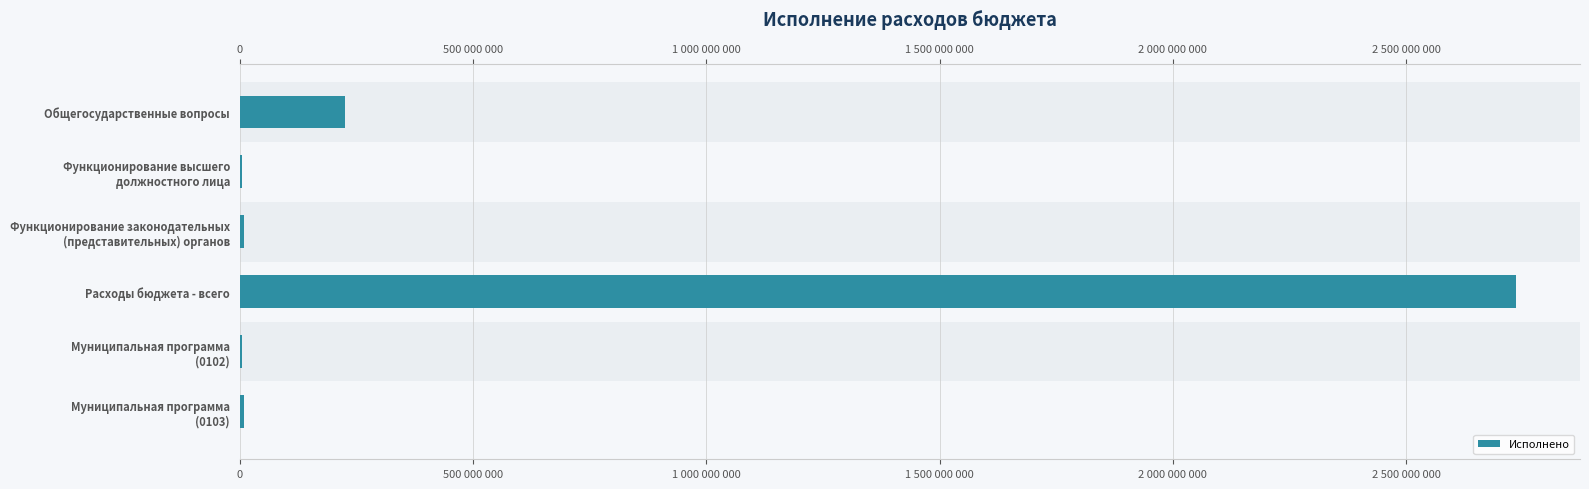

Reading left to right, extract all data points from this chart.

224785525.5	4252570.9	9230631.0	2736005643.7	4252570.9	9230631.0